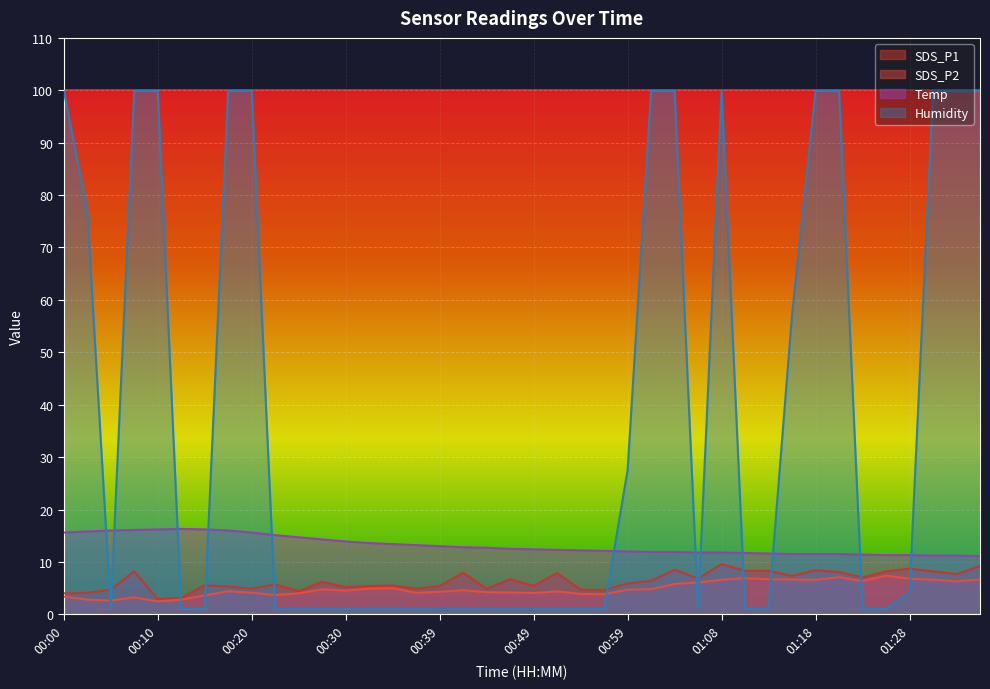

What is the difference between the SDS_P2 values at 01:21 and 01:04?

1.3